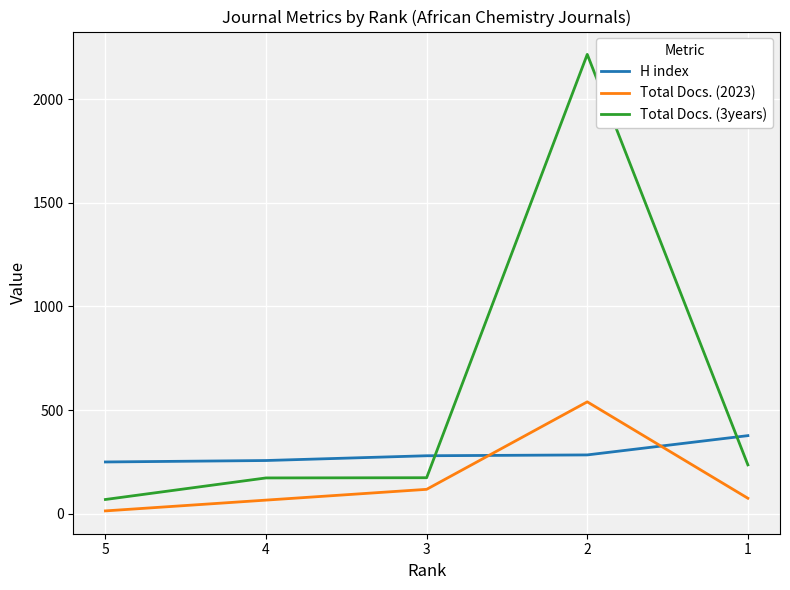

How many times do Total Docs. (3years) and H index cross each other?

2